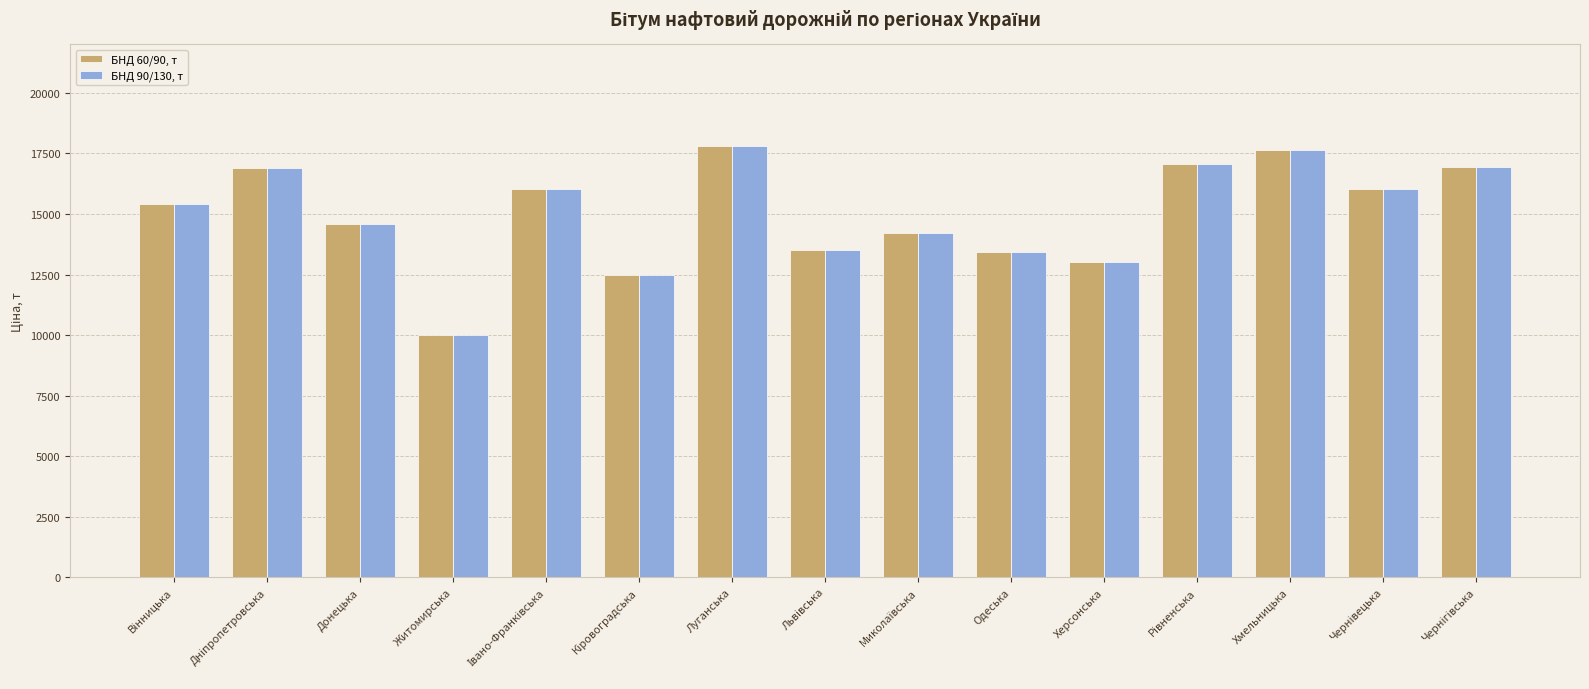

What is the difference between the maximum and minimum values in the БНД 90/130, т series?

7800.0